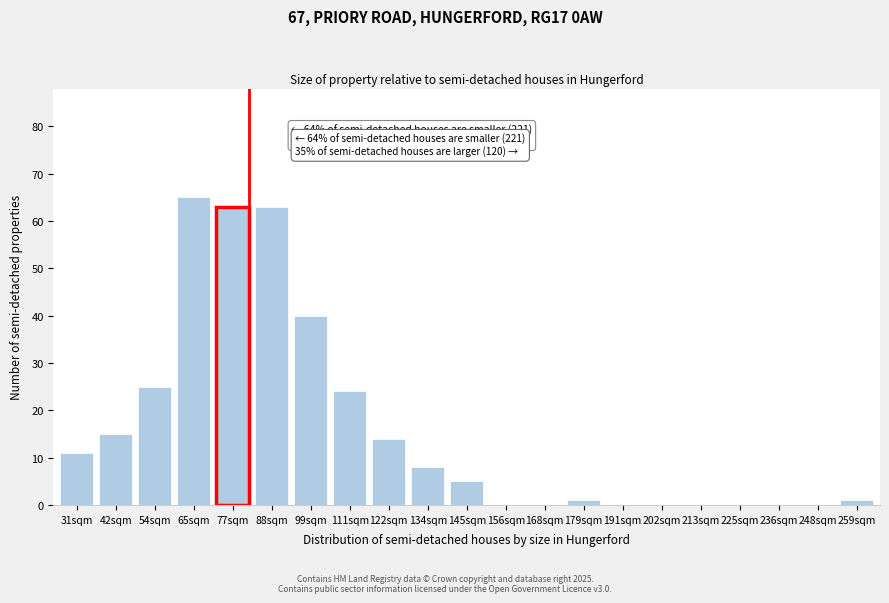

Reading right to left, what are all the values shown in this chart?

259sqm=1	248sqm=0	236sqm=0	225sqm=0	213sqm=0	202sqm=0	191sqm=0	179sqm=1	168sqm=0	156sqm=0	145sqm=5	134sqm=8	122sqm=14	111sqm=24	99sqm=40	88sqm=63	77sqm=63	65sqm=65	54sqm=25	42sqm=15	31sqm=11